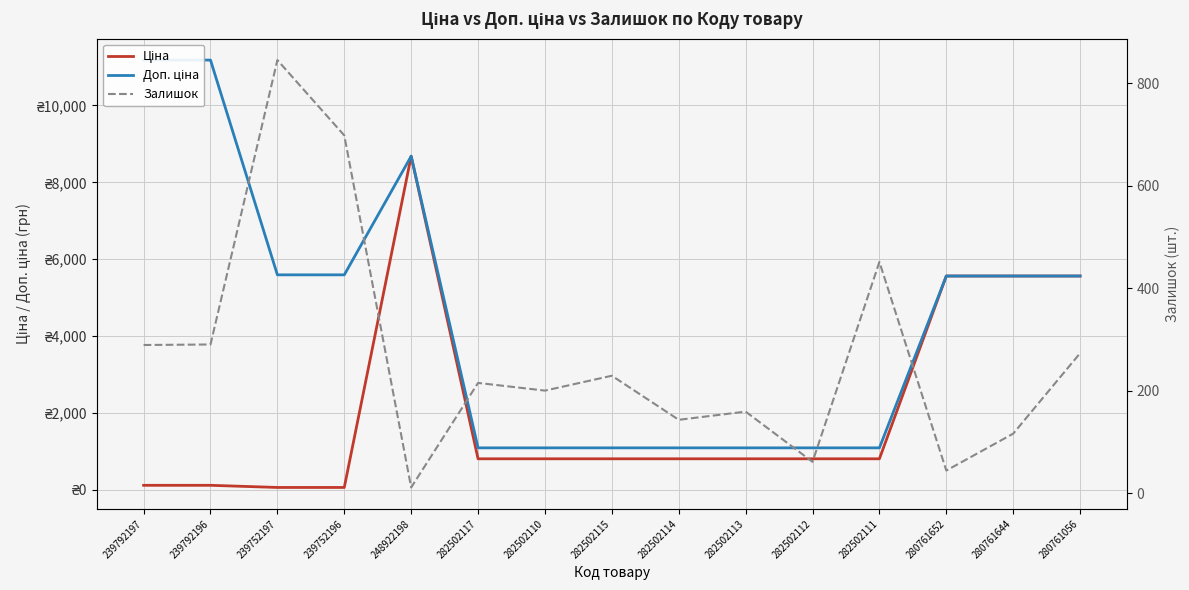

True or false: Доп. ціна and Ціна cross at least once.

False